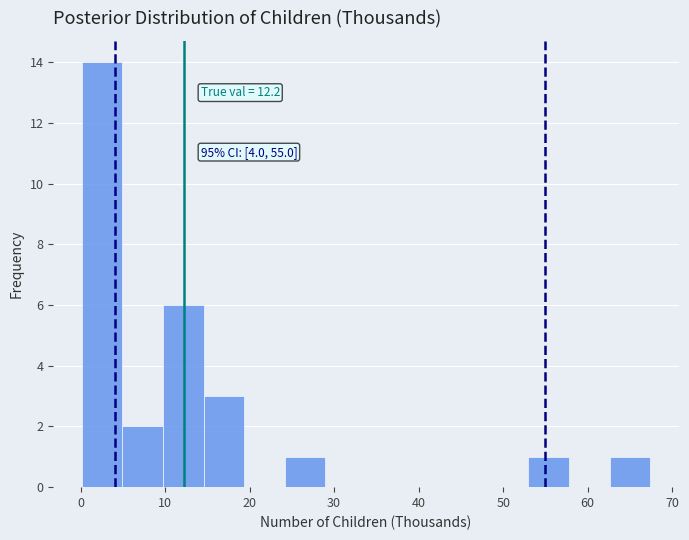

Over which range of the x-axis is the bar tallest?

0 to 5